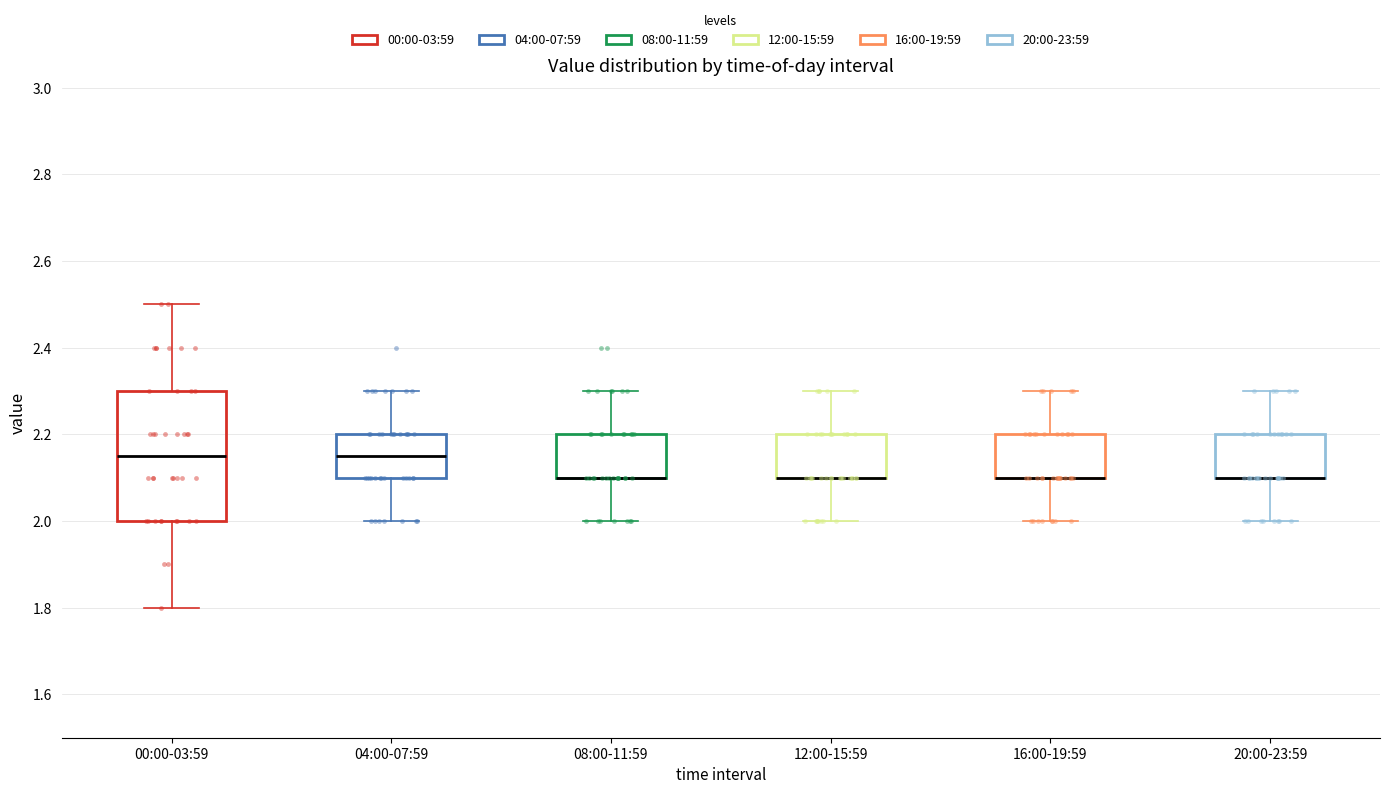

Where does the upper whisker of the box for 08:00-11:59 end on the y-axis? The values are not printed on the chart, so give them approximately, as read against the axis.

2.30